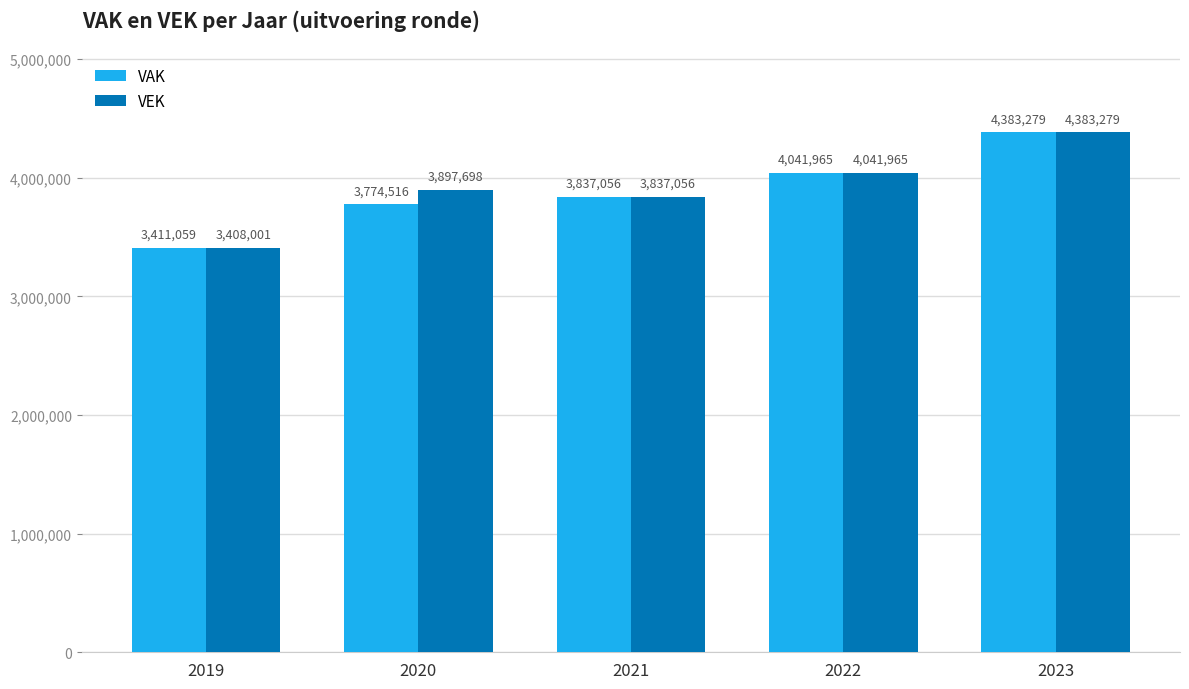

What is the difference between the highest and lowest values at 2019?

3058